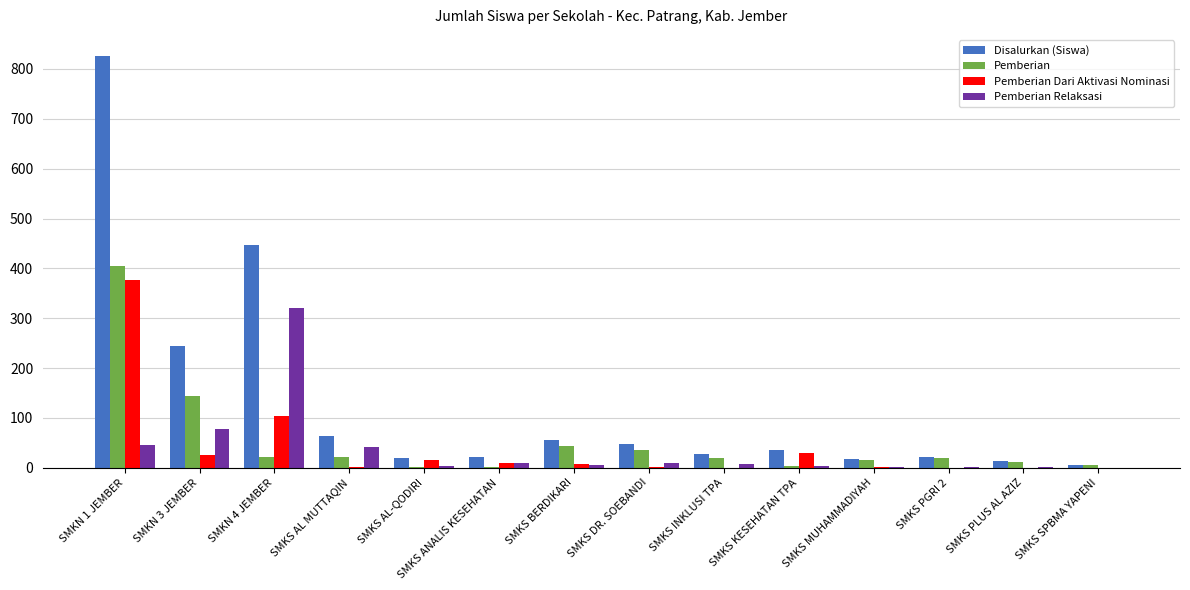

Which category has the highest value in the Pemberian Dari Aktivasi Nominasi series?

SMKN 1 JEMBER